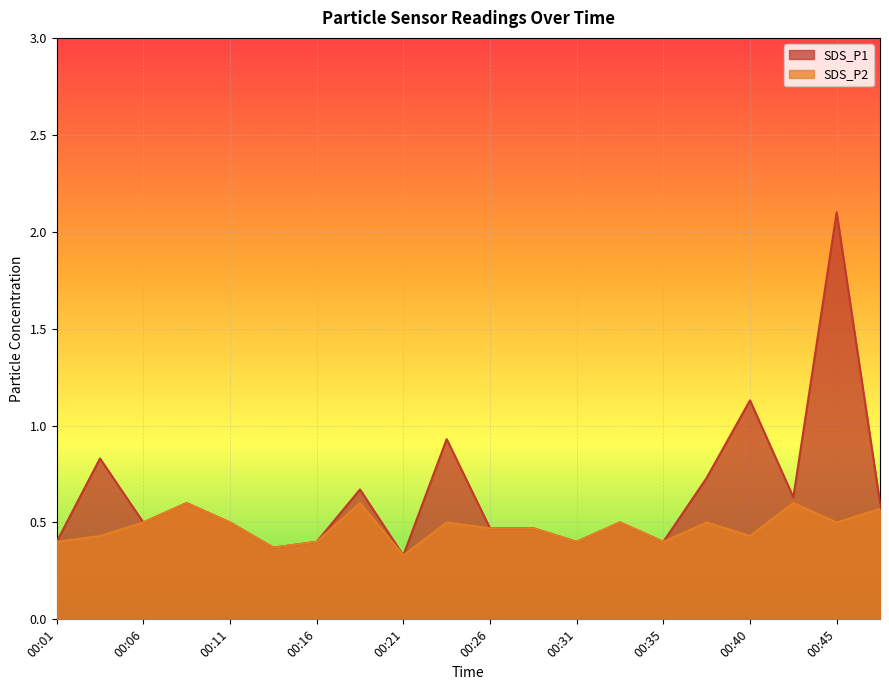

What is the value of the SDS_P2 point at the 11th from the left?

0.5